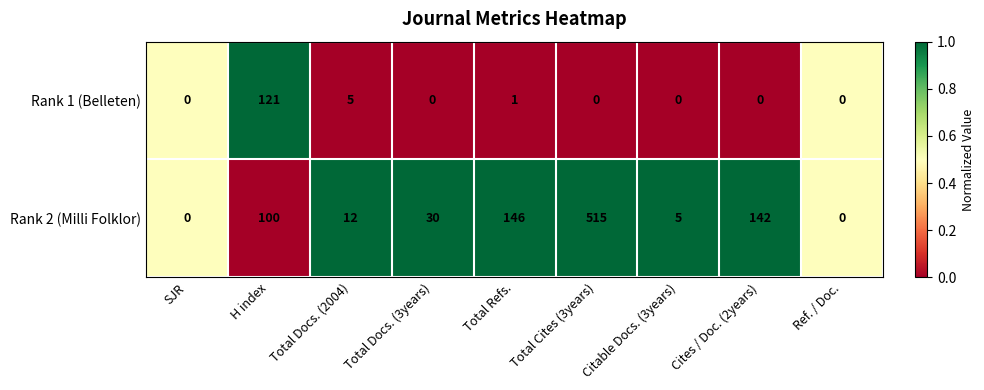

List the series in order of their overall mean, lowest first.

Rank 1 (Belleten), Rank 2 (Milli Folklor)